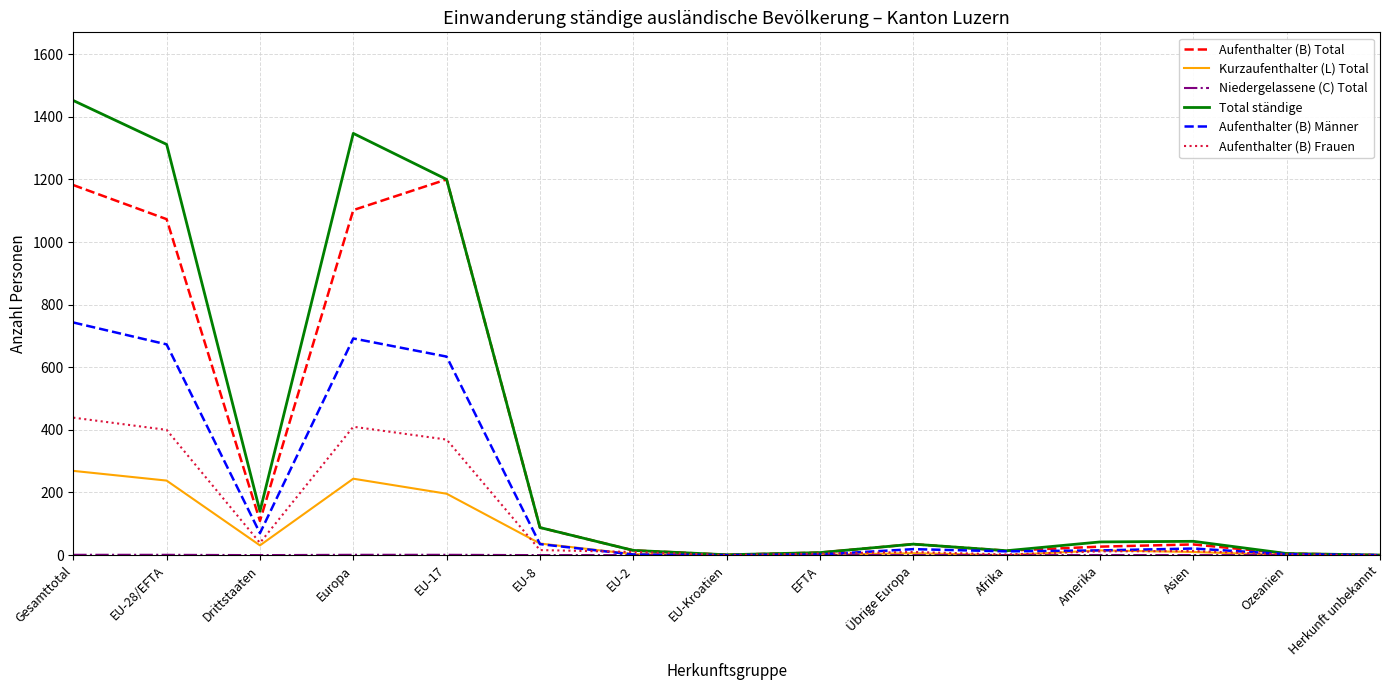

Which series has the largest range (max minus min)?

Total ständige